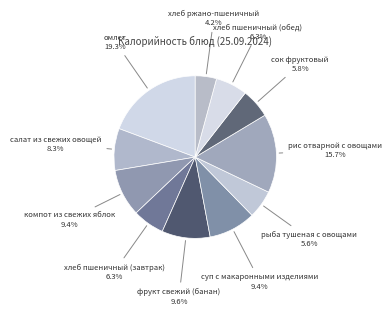

Does any single category account for the majority?

No